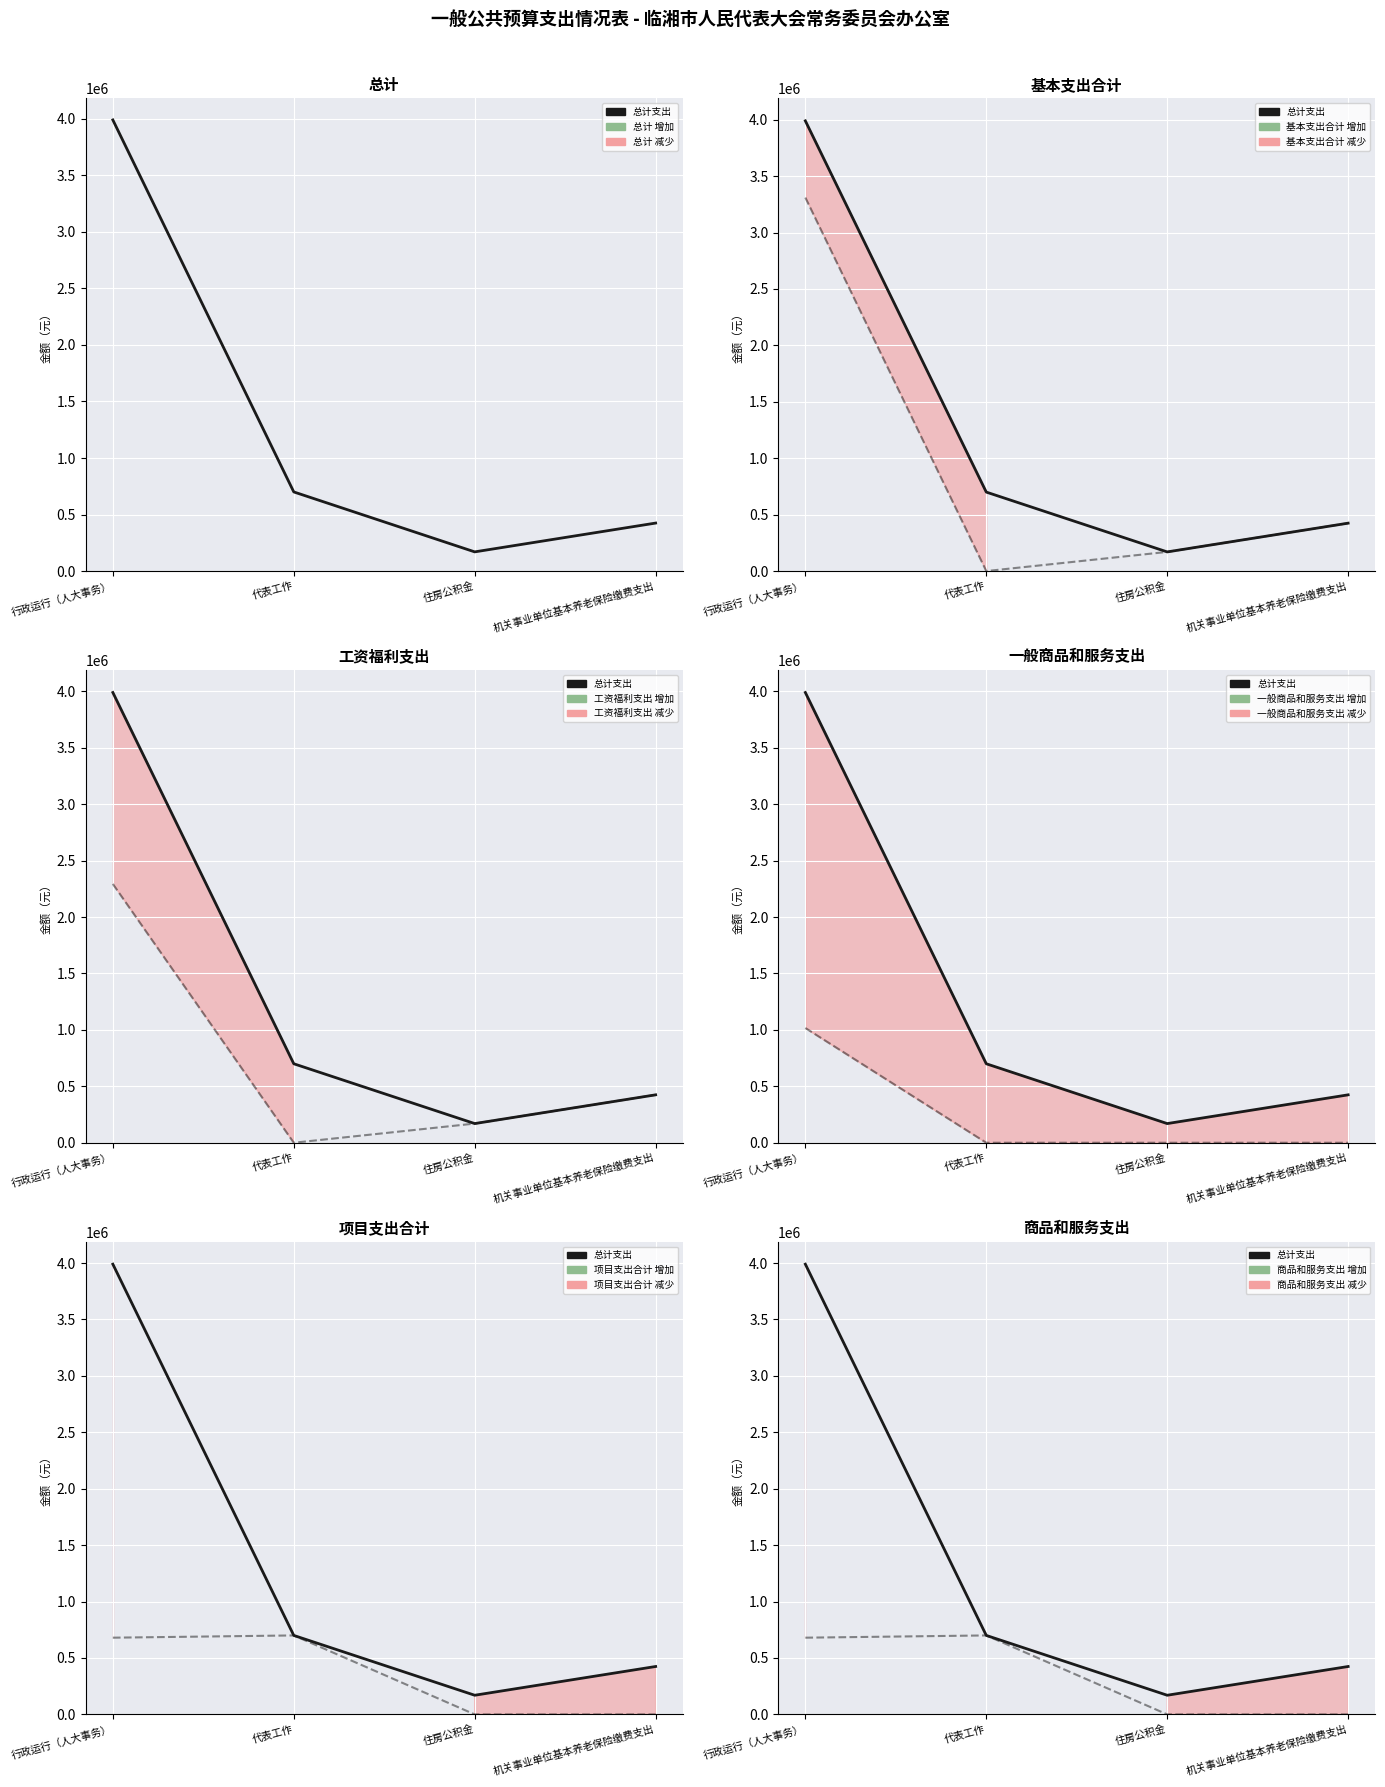

Rank the series at 机关事业单位基本养老保险缴费支出 from lowest to highest value.

一般商品和服务支出, 项目支出合计, 商品和服务支出, Observed (总计), 基本支出合计, 工资福利支出